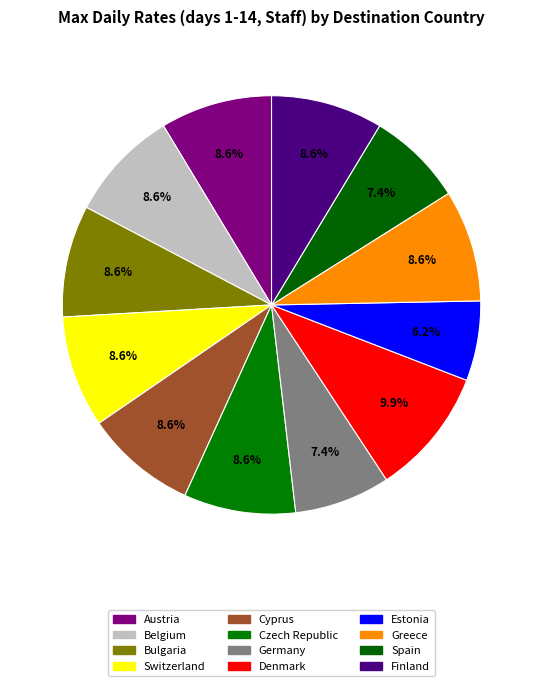

To the nearest percent, what is the difference between the Switzerland and Denmark slice percentages?

1%